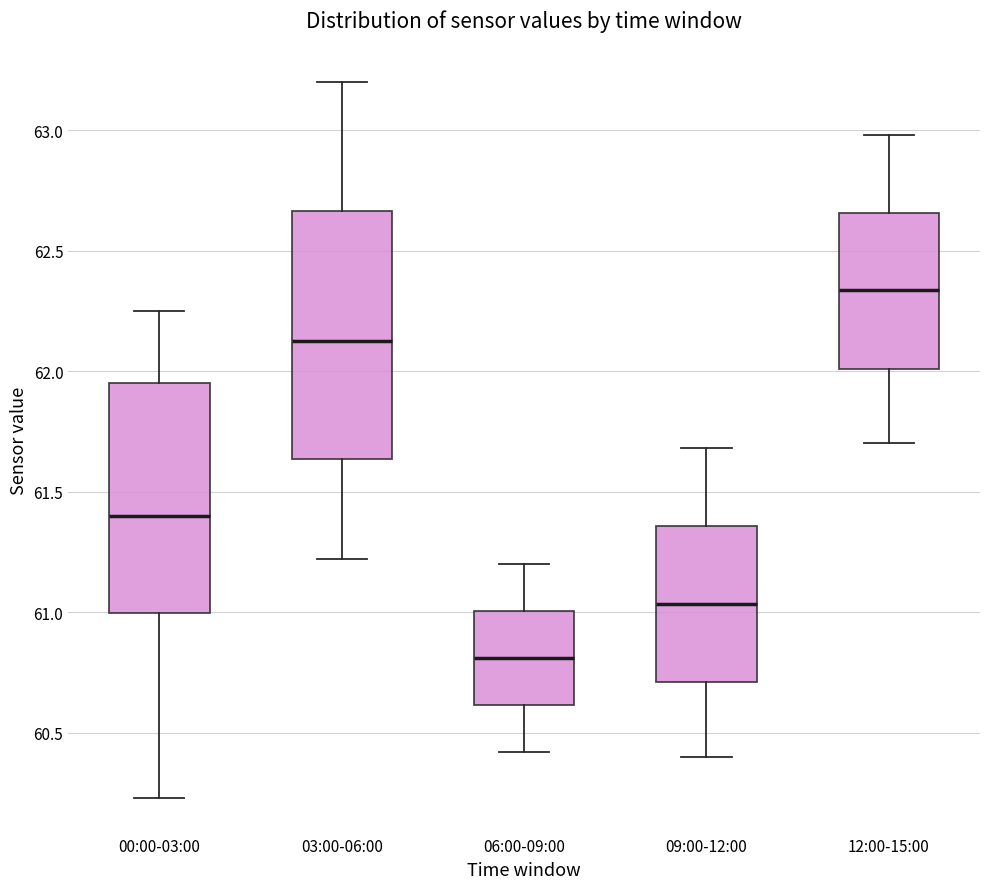

Reading left to right, transcribe this box plot: for each box, give where its median line is, the range the box spans, and where its two whiskers end, as read against the y-axis. The values are not printed on the chart, so give them approximately, as read against the axis.

00:00-03:00: median 61.40, box 61.00 to 61.95, whiskers 60.25 to 62.25
03:00-06:00: median 62.15, box 61.65 to 62.65, whiskers 61.20 to 63.20
06:00-09:00: median 60.80, box 60.60 to 61.00, whiskers 60.40 to 61.20
09:00-12:00: median 61.05, box 60.70 to 61.35, whiskers 60.40 to 61.70
12:00-15:00: median 62.35, box 62.00 to 62.65, whiskers 61.70 to 63.00